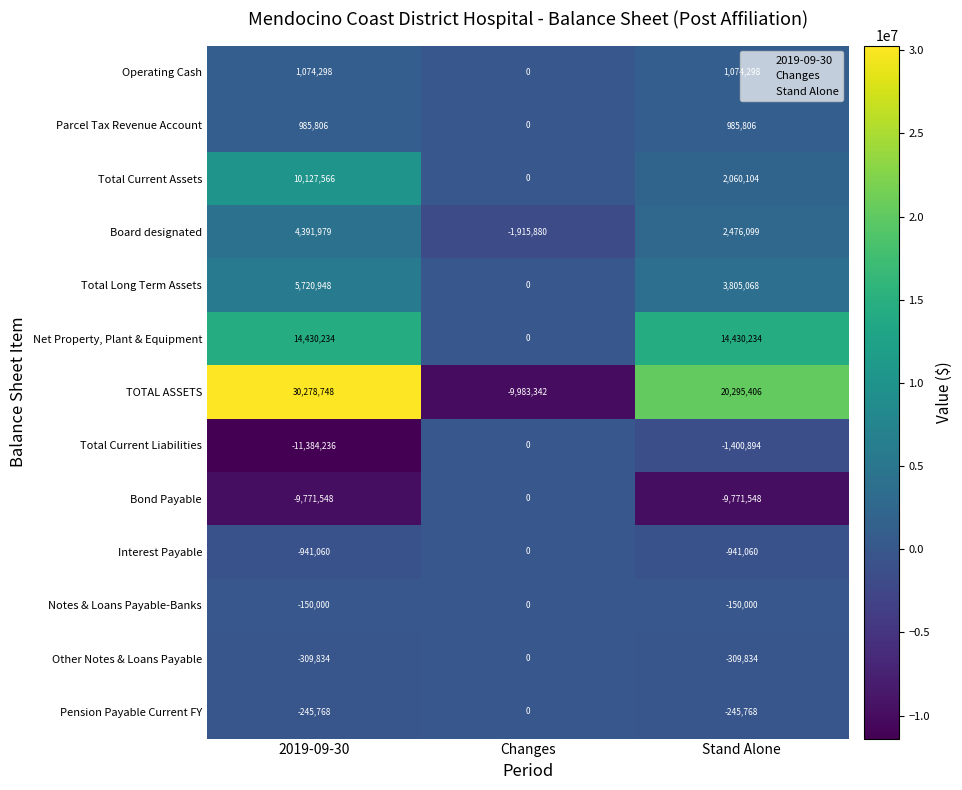

Is it true that Parcel Tax Revenue Account equals 1517829 at 2019-09-30?

False